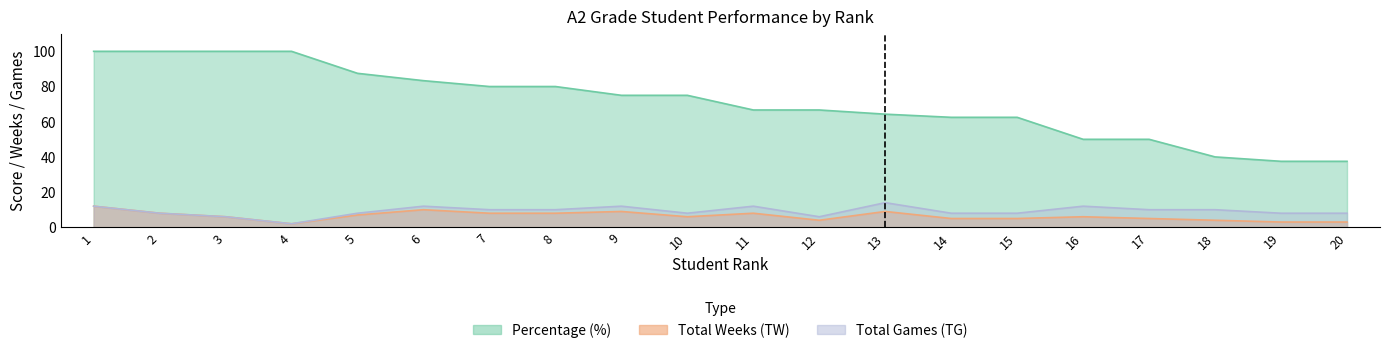

What is the lowest value of the Percentage (%) series?

37.5